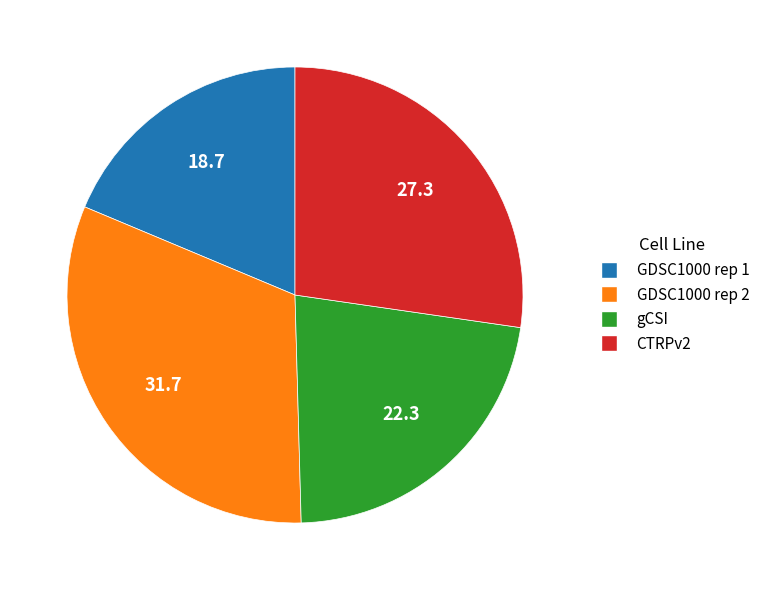

What is the ratio of the value at GDSC1000 rep 2 to the value at gCSI?

1.4